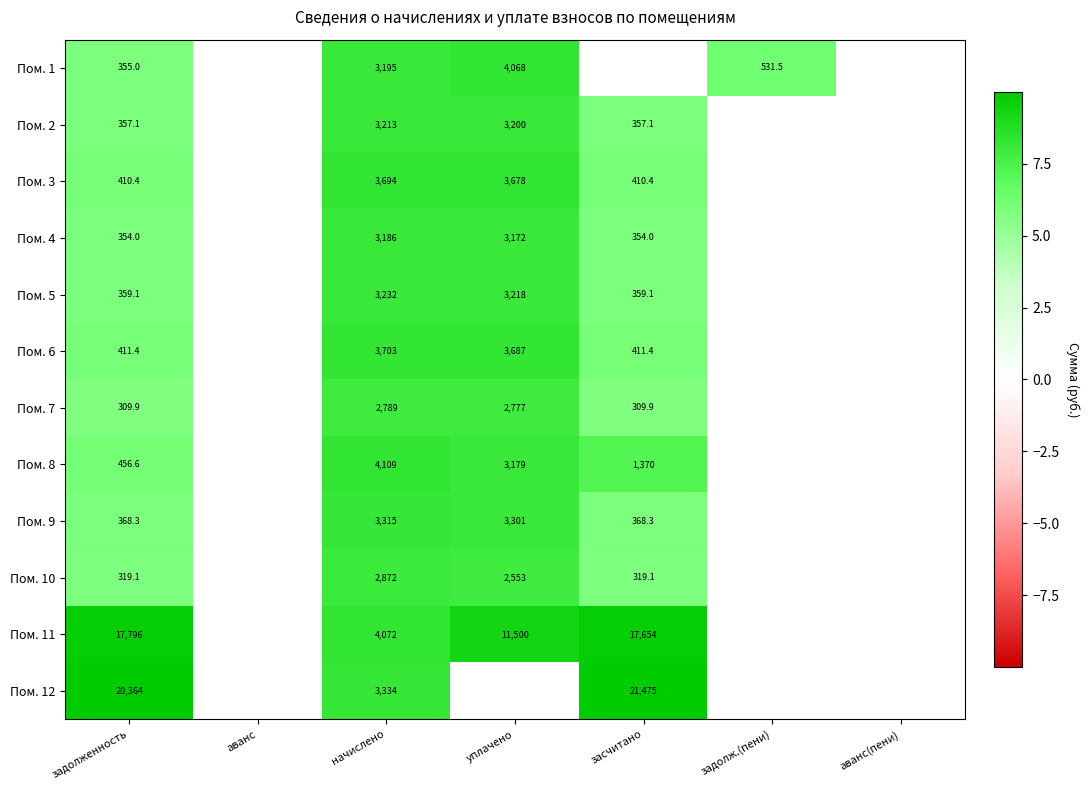

What is the total value across all series at начислено?

40714.0